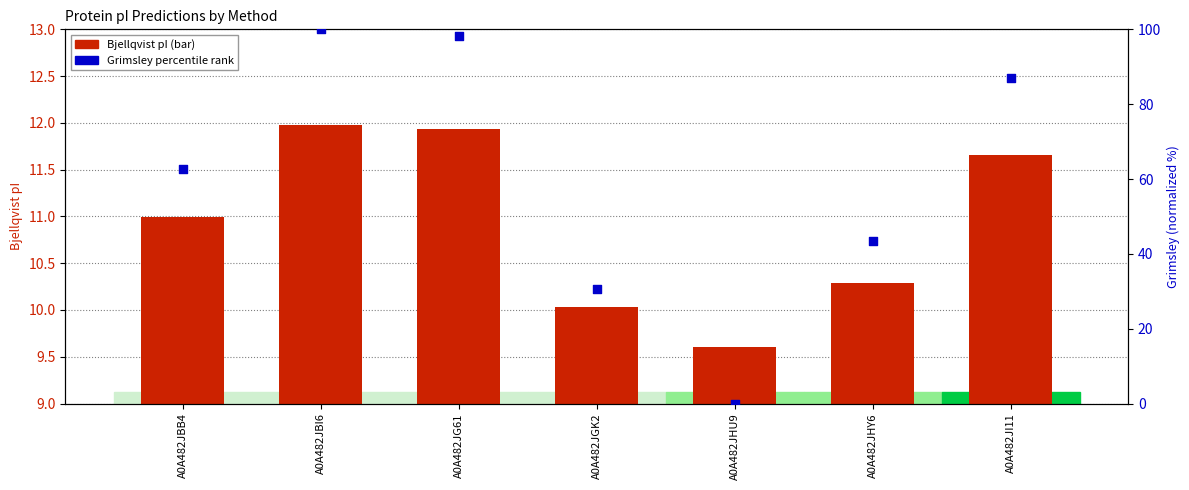

Is the value of Grimsley (percentile) at A0A482JBI6 greater than the value of Bjellqvist pI at A0A482JG61?

Yes